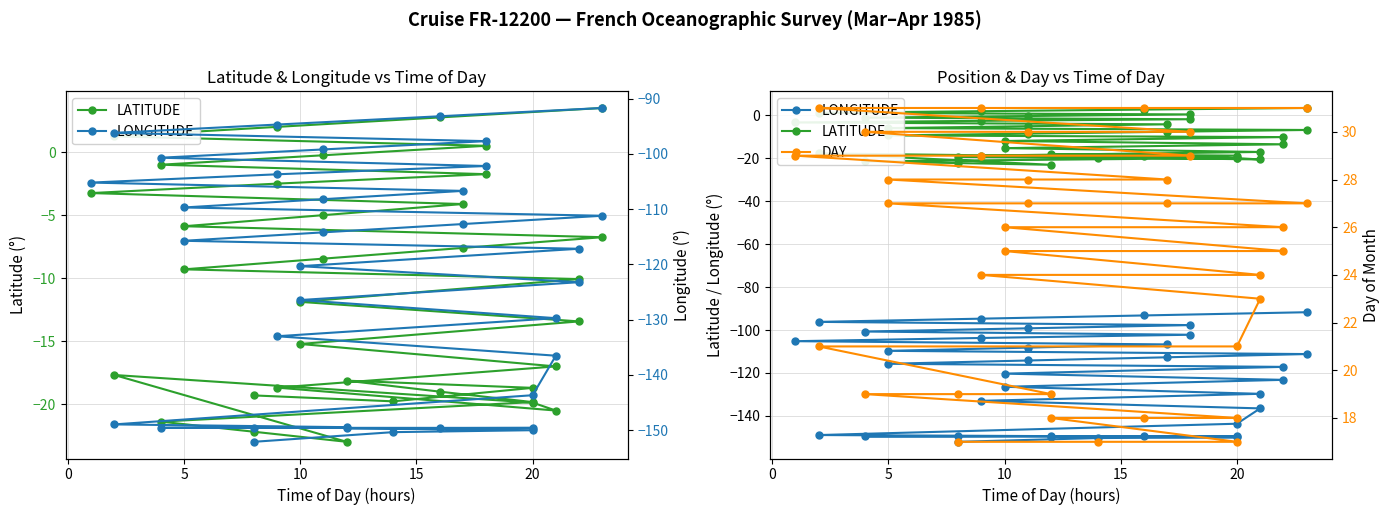

Does the chart display data point markers on the line(s)?

Yes